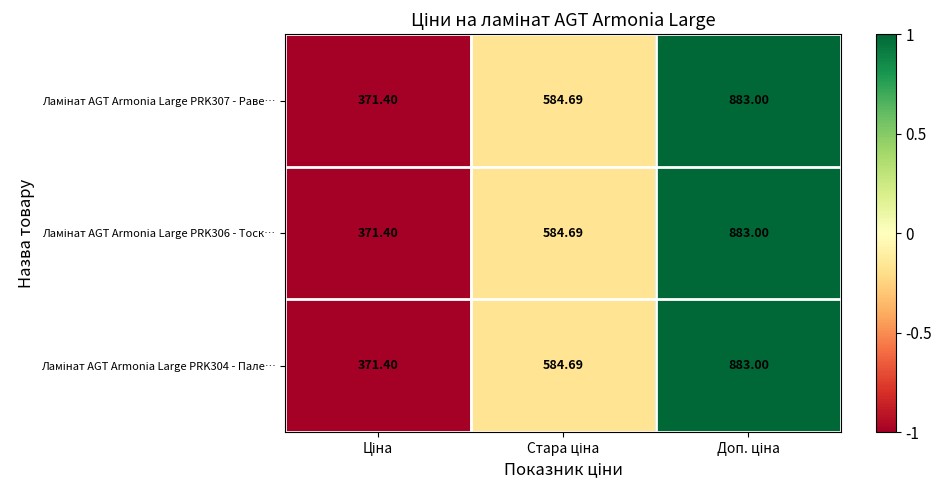

How many categories are shown in the chart?

3